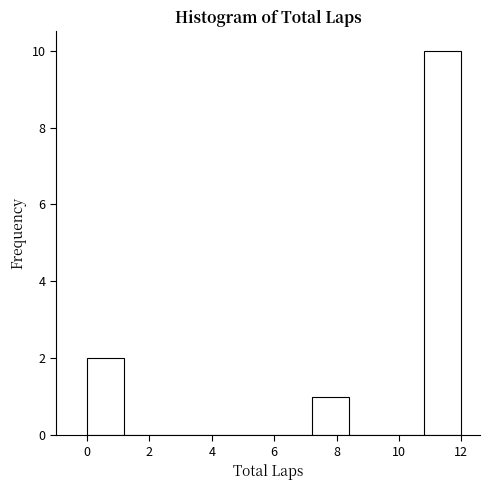

Which range on the x-axis has the tallest bar?

10.8 to 12.0